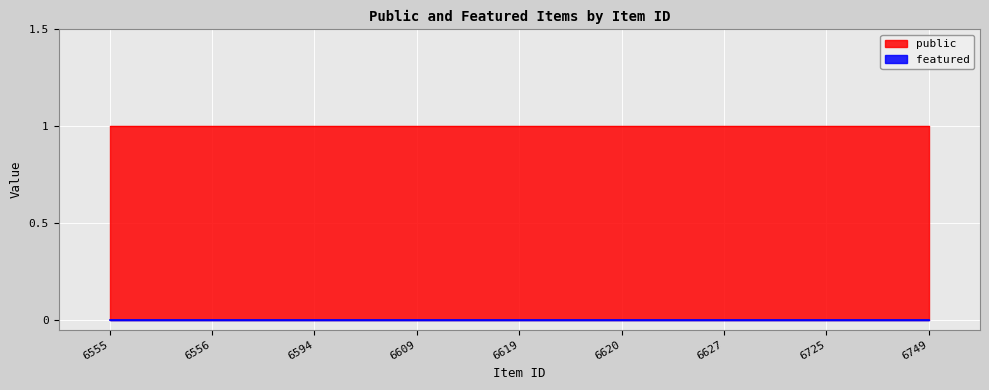

What are all the series names shown in the legend?

public, featured